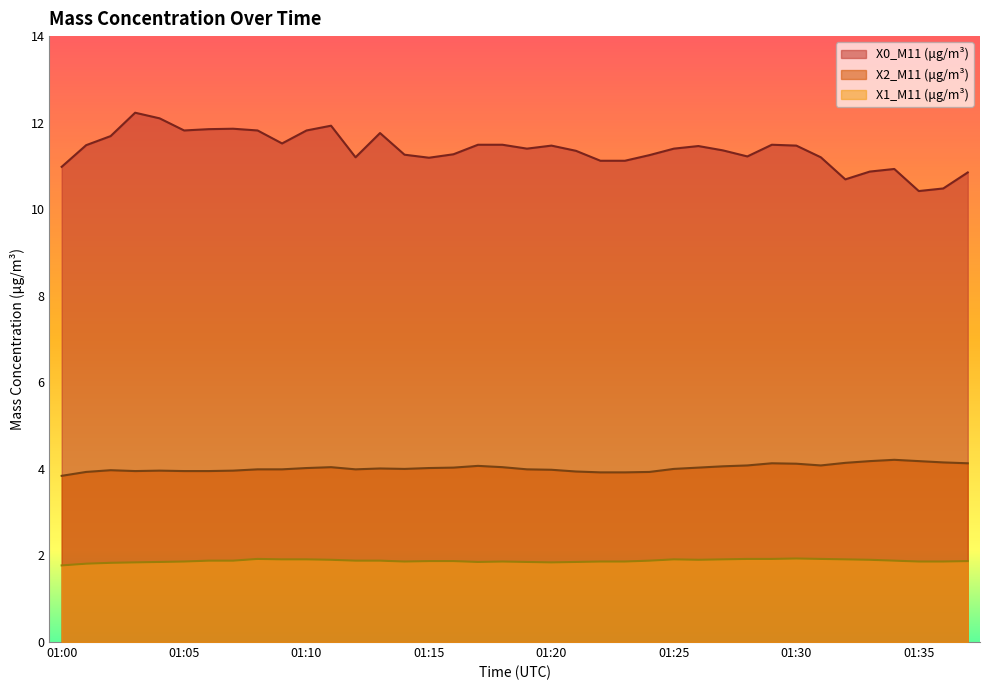

True or false: X2_M11 (μg/m³) and X0_M11 (μg/m³) cross at least once.

False